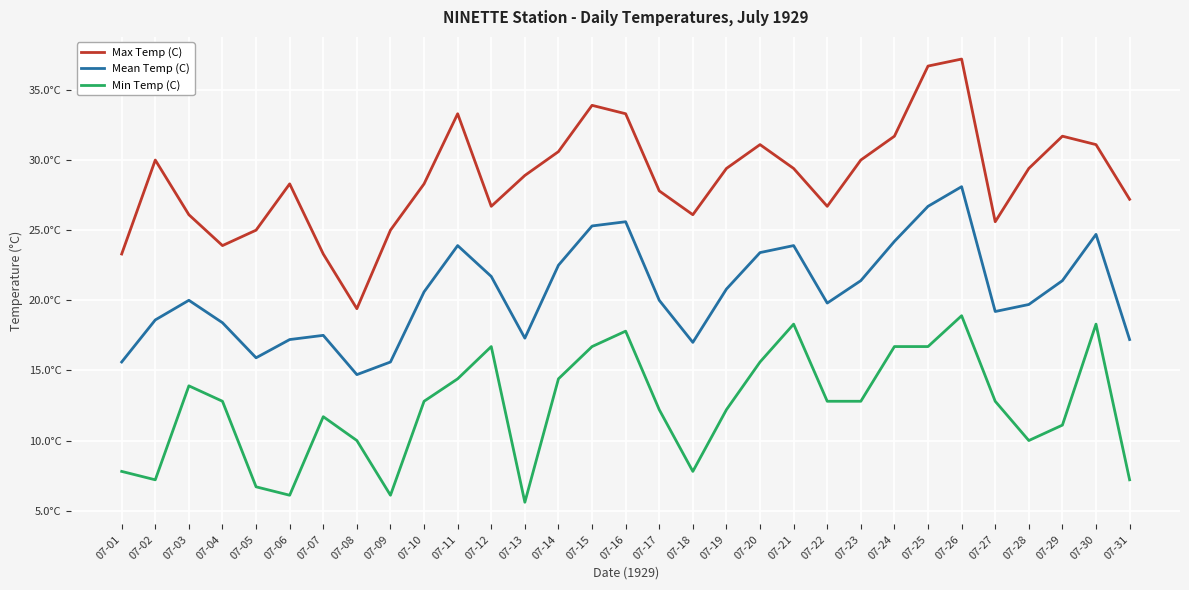

Does the chart have visible grid lines?

Yes